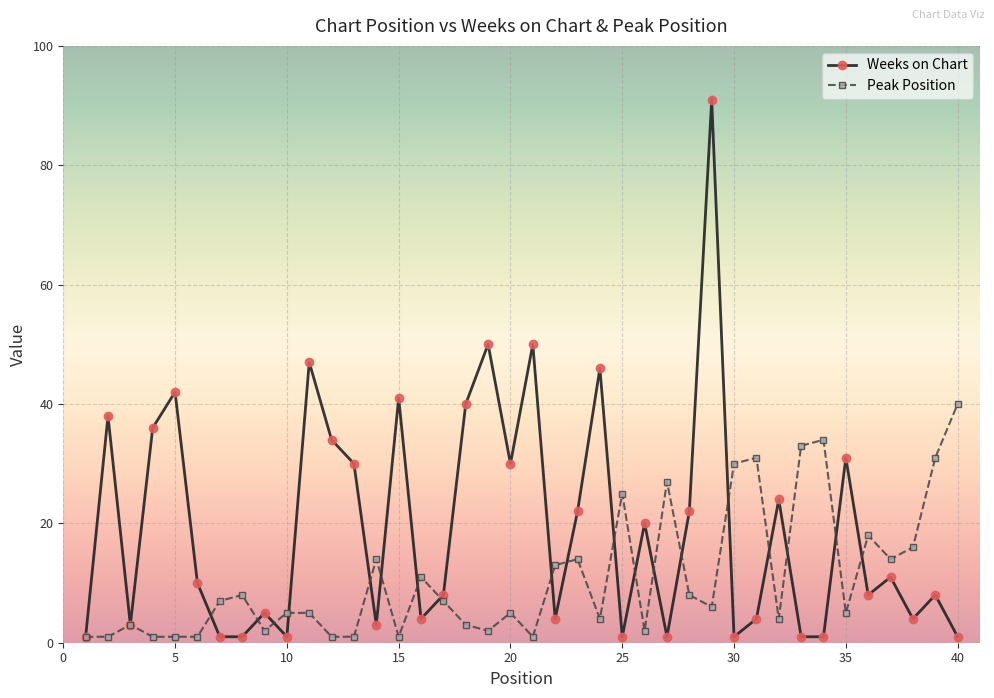

Does the chart have visible grid lines?

Yes